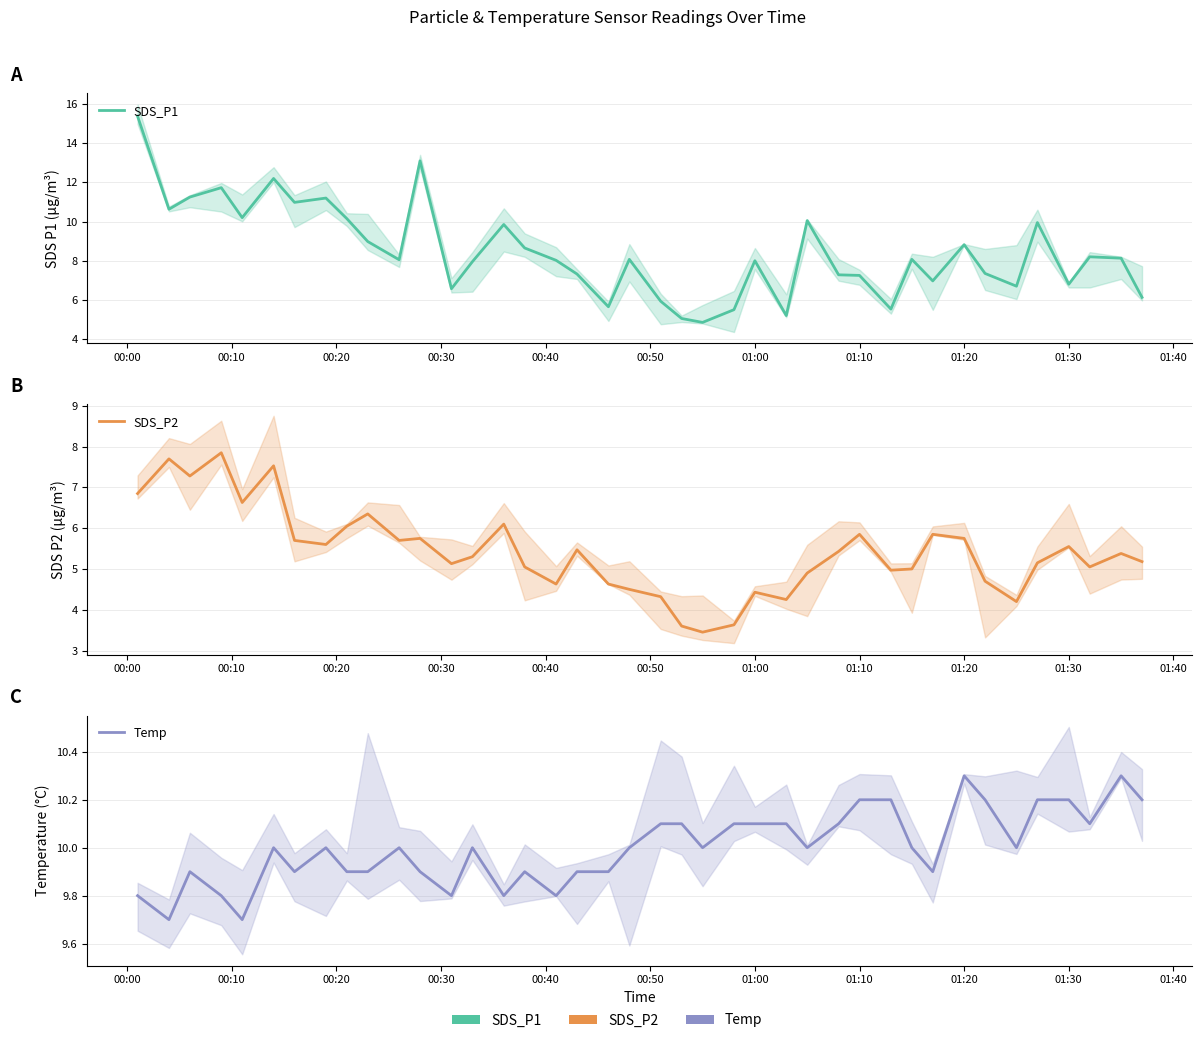

In Temp, how many points are higher than both neighbors (excluding endpoints)?

8